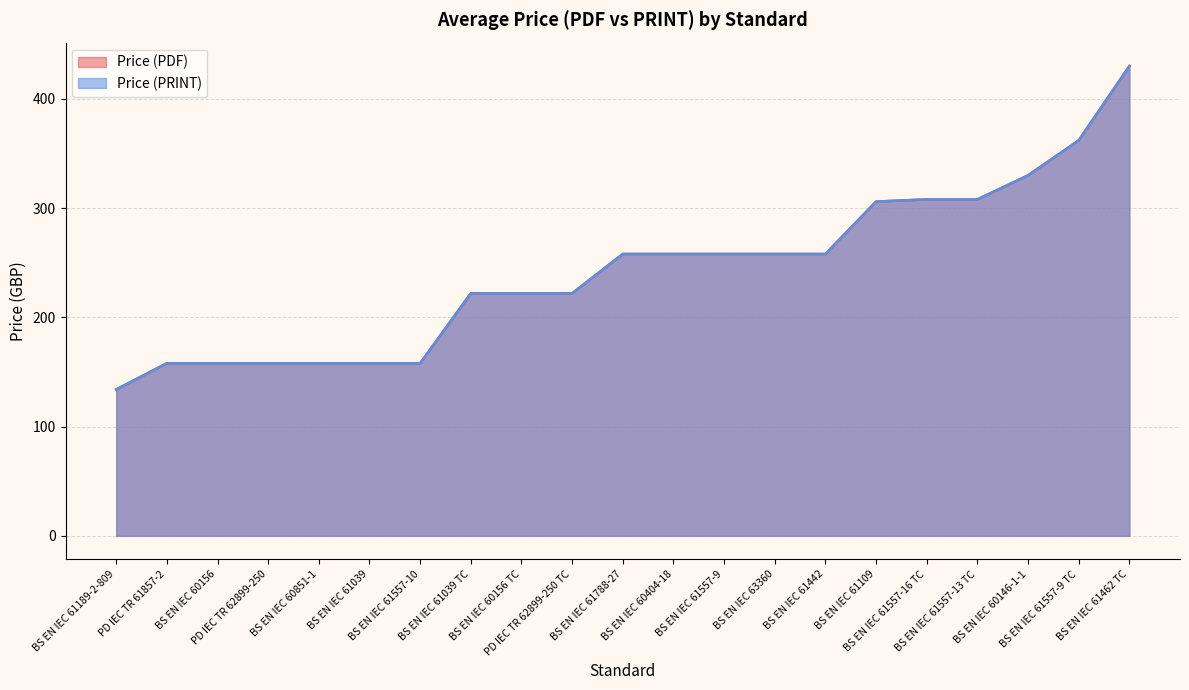

What is the difference between the maximum and minimum values in the Price (PRINT) series?

296